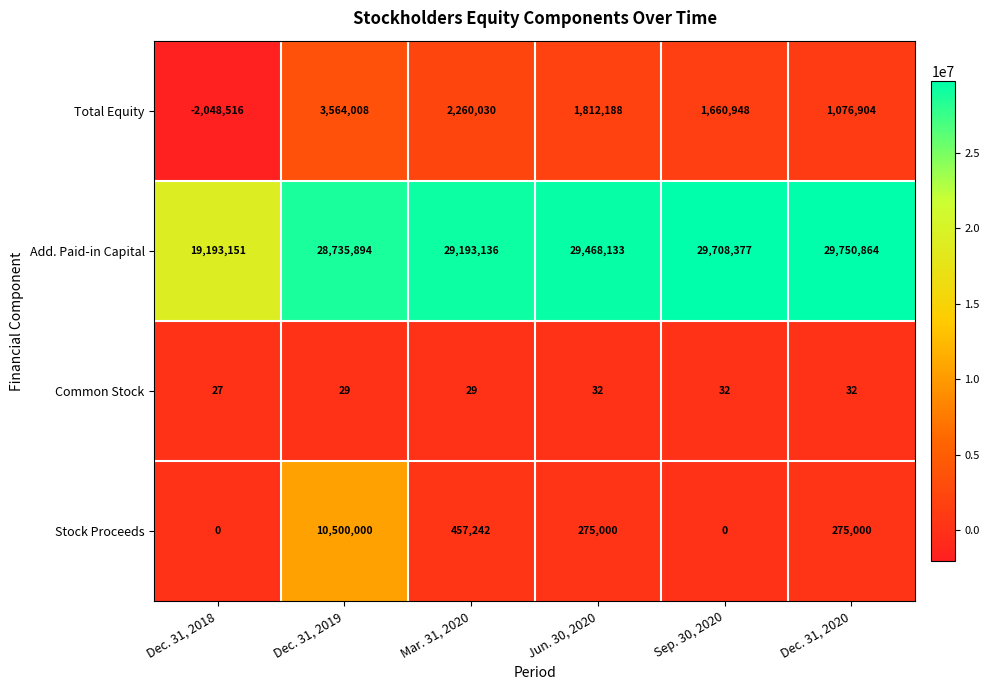

At Dec. 31, 2019, list the series in order from smallest to largest.

Common Stock, Total Equity, Stock Proceeds, Add. Paid-in Capital